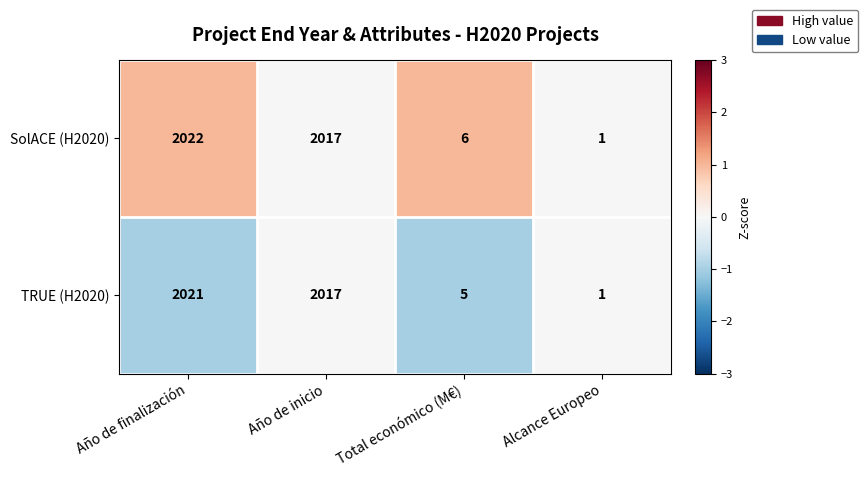

The TRUE (H2020) series shows 3525 at Año de finalización. True or false?

False